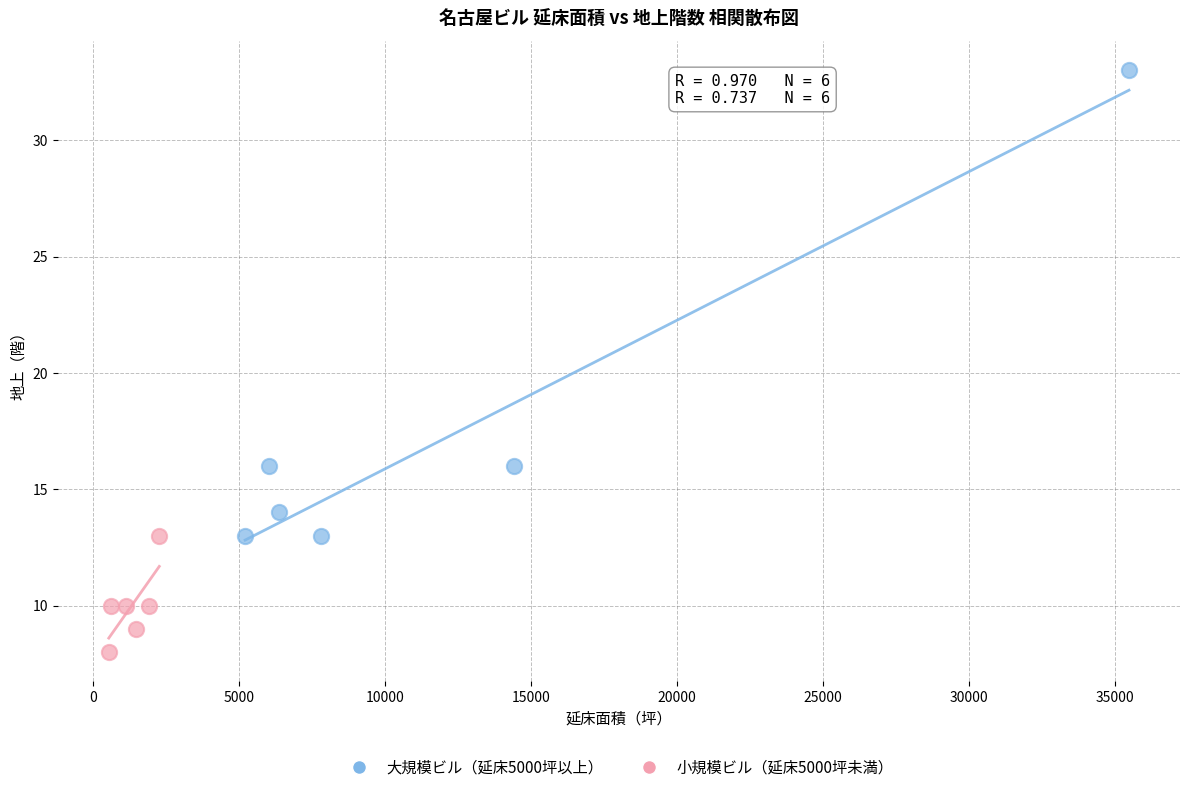

Which series contains the highest Y value?

大規模ビル（延床5000坪以上）